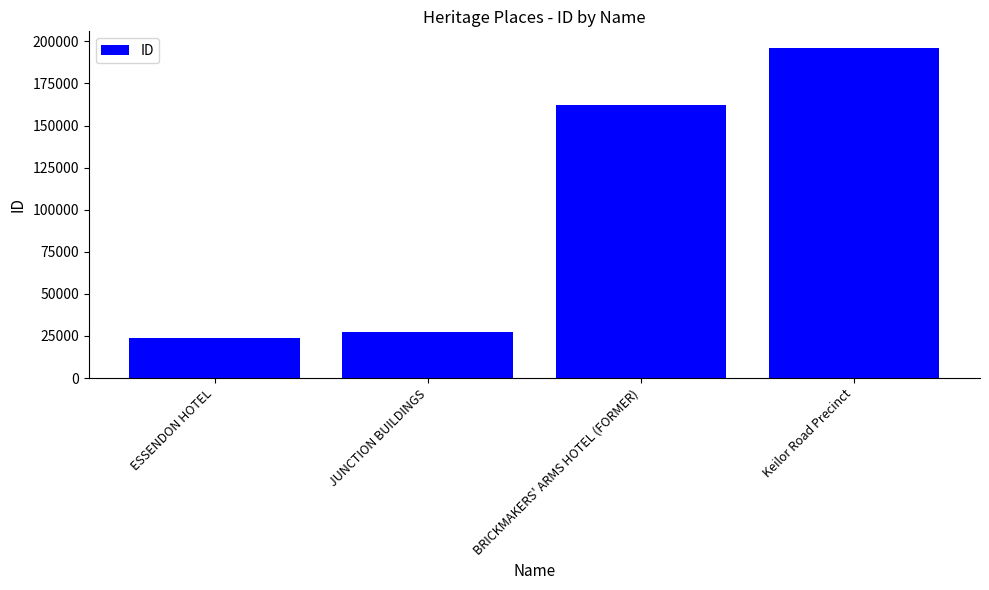

Rank the categories by value from lowest to highest.

ESSENDON HOTEL, JUNCTION BUILDINGS, BRICKMAKERS' ARMS HOTEL (FORMER), Keilor Road Precinct